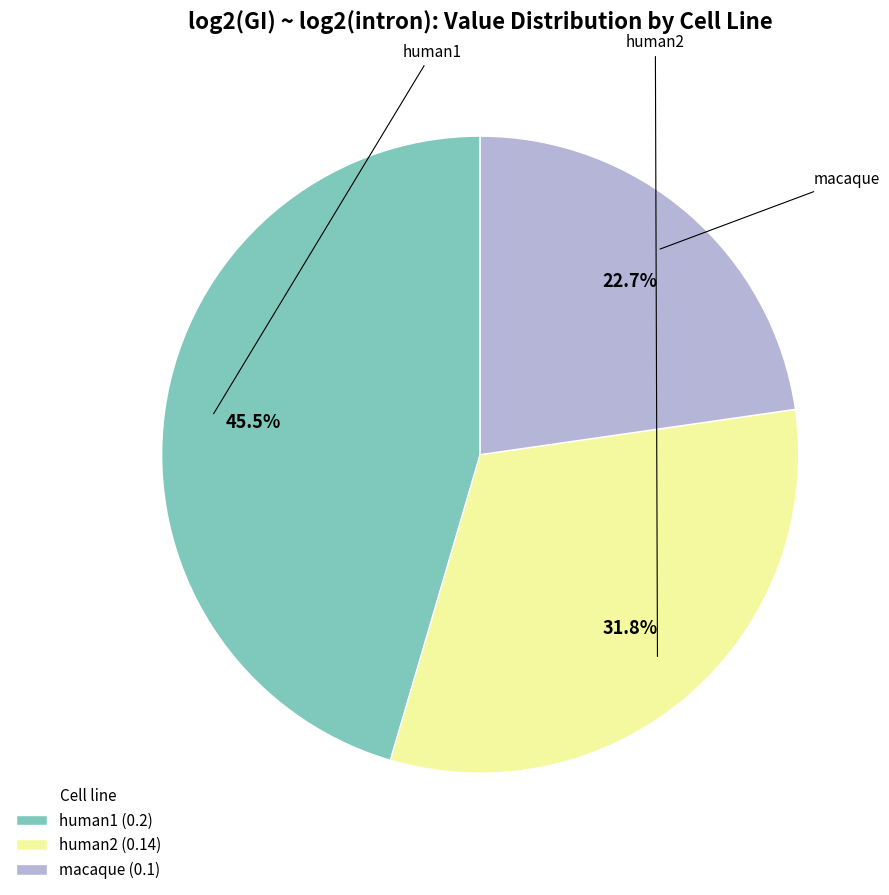

The human2 slice represents 21% of the pie. True or false?

False